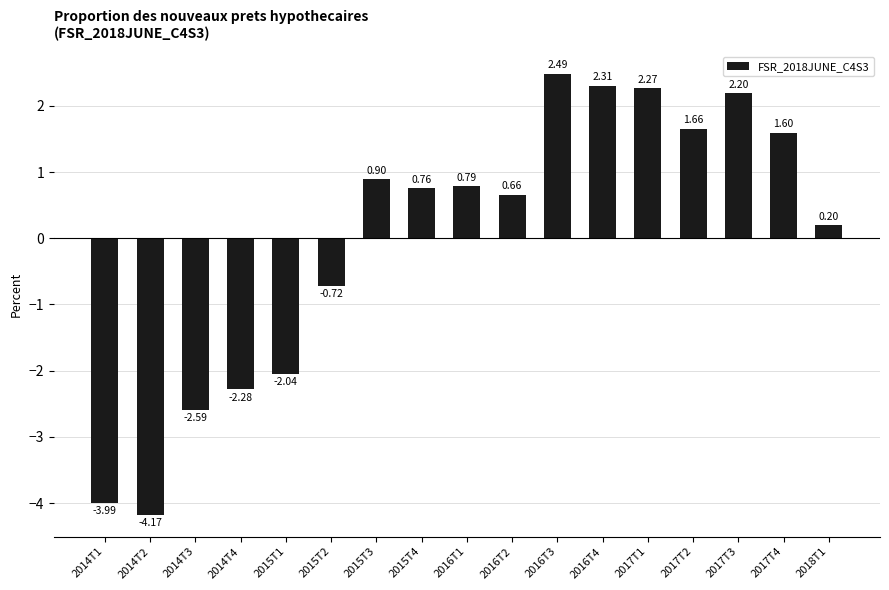

What is the difference between the maximum and minimum values?

6.7